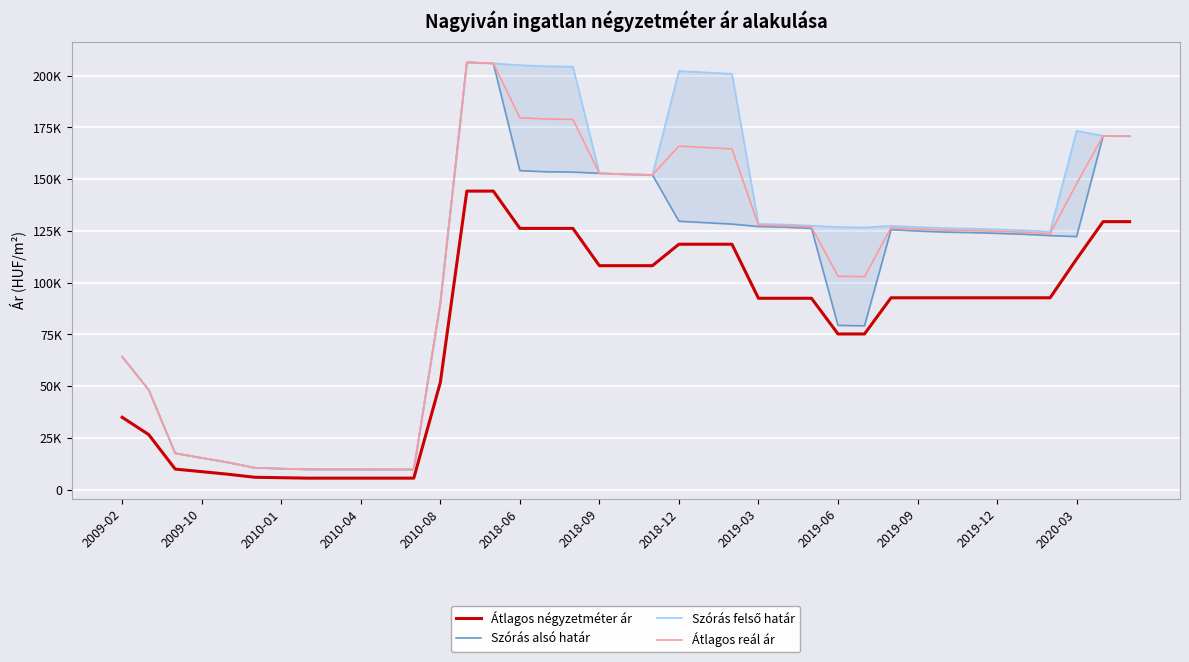

What is the total value across all series at 35?

463916